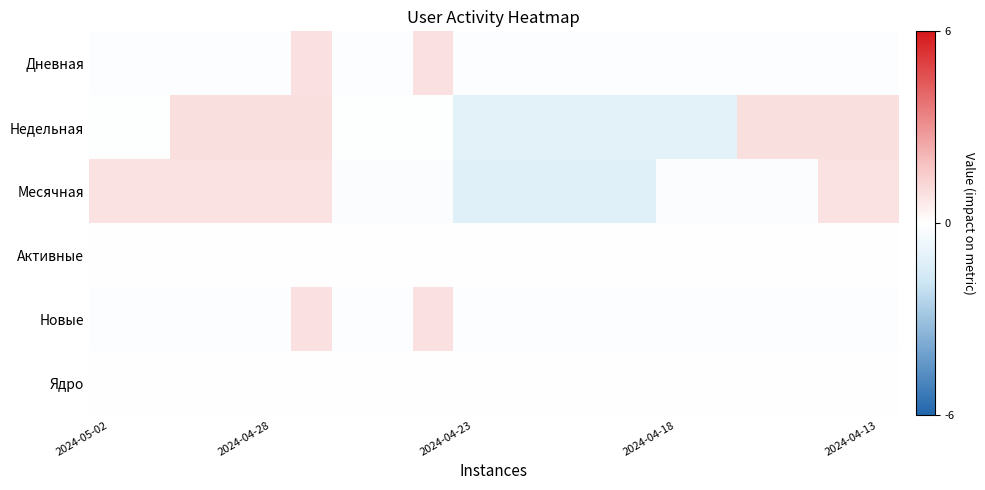

What is the minimum value shown in the chart?

-1.1